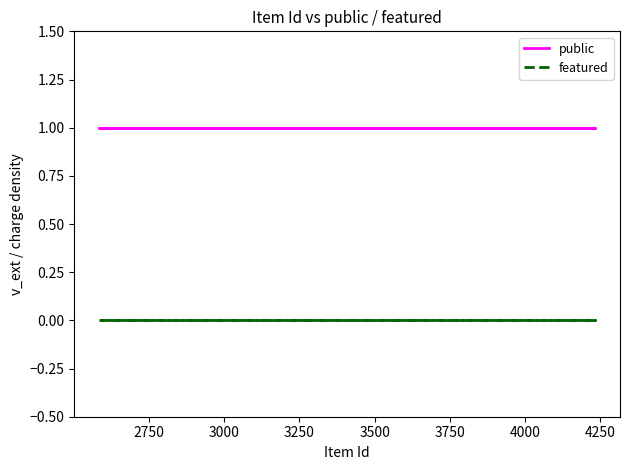

True or false: public has more than 2 interior local peaks.

False